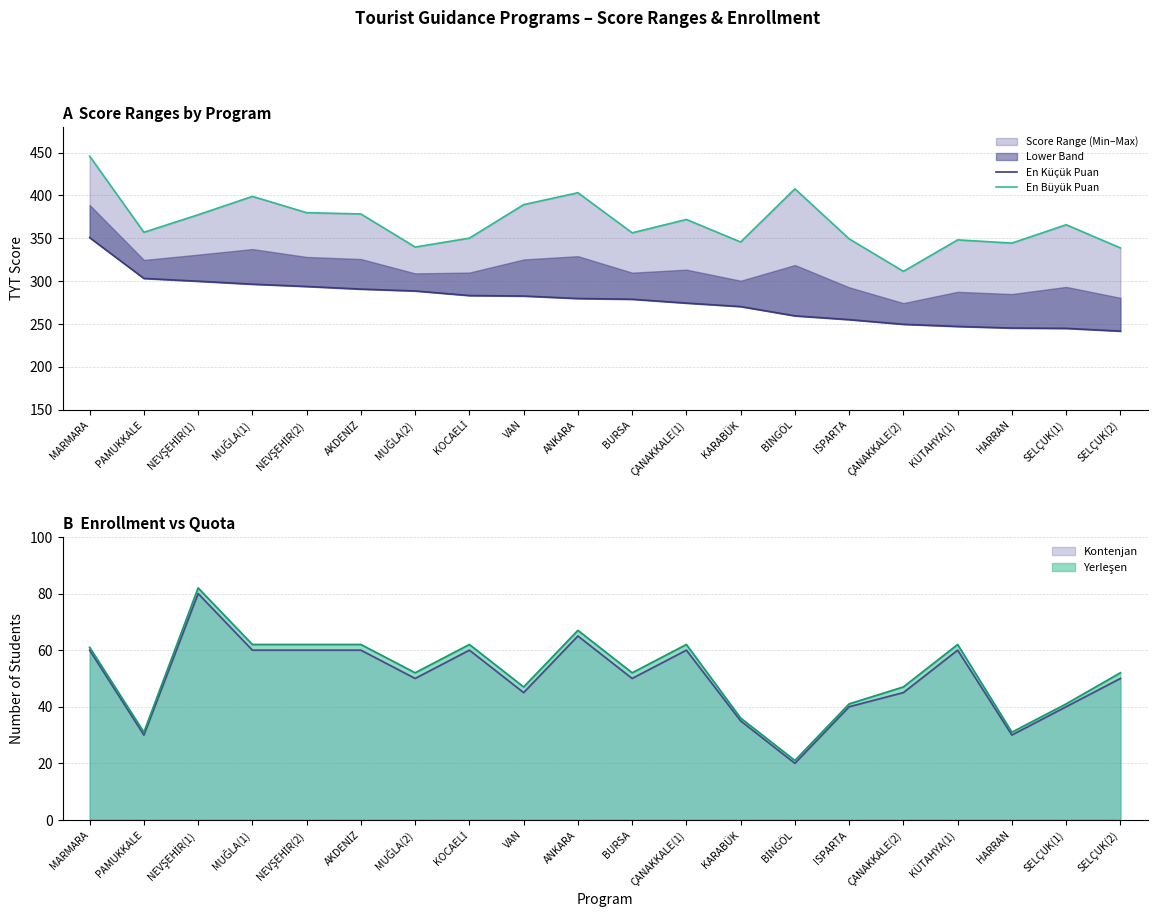

At which label does En Büyük Puan reach its minimum?

ÇANAKKALE(2)